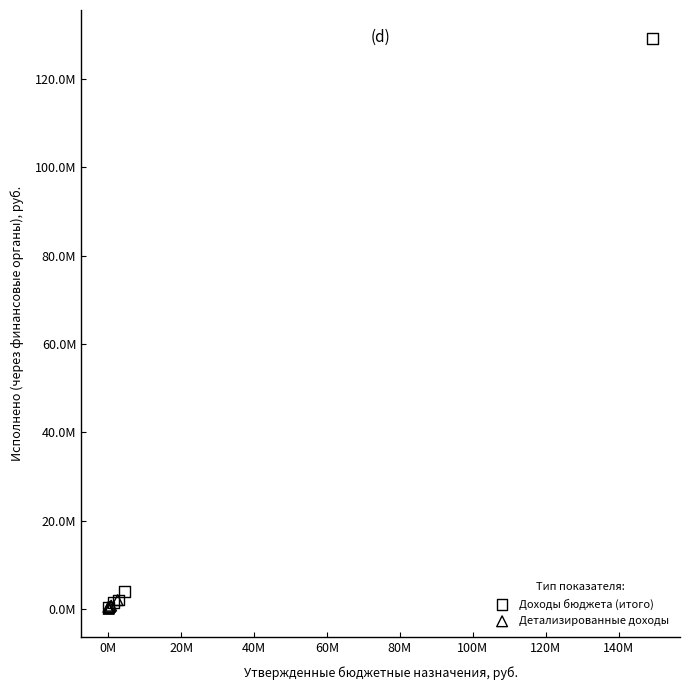

Which series reaches the maximum Y coordinate?

Доходы бюджета (итого)